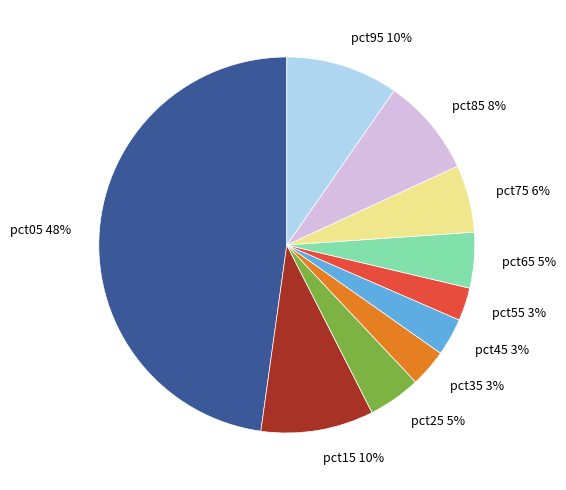

What is the largest slice in the pie chart?

pct05